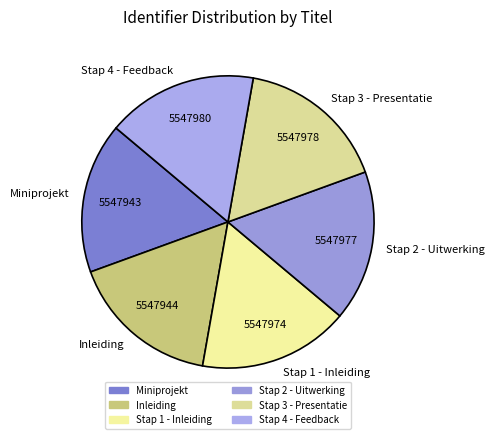

Do Miniprojekt and Stap 1 - Inleiding together represent more than half of the pie?

No